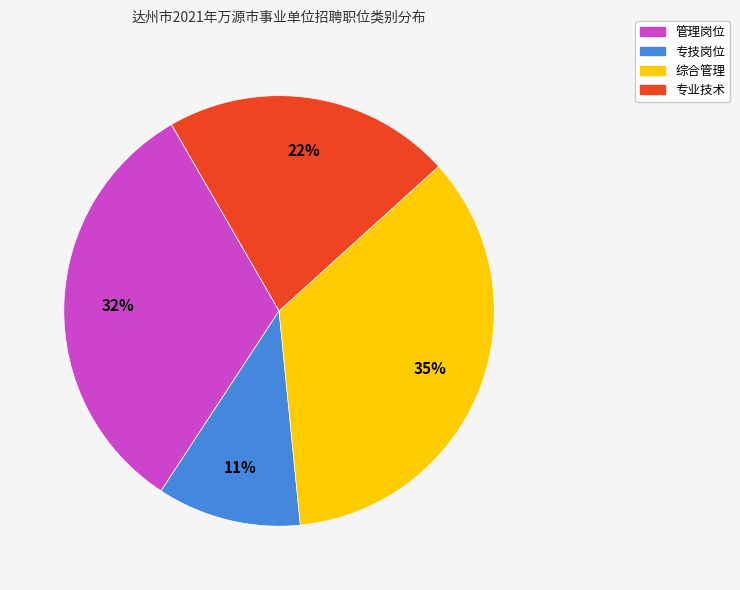

Combined, do 管理岗位 and 综合管理 account for over 50%?

Yes